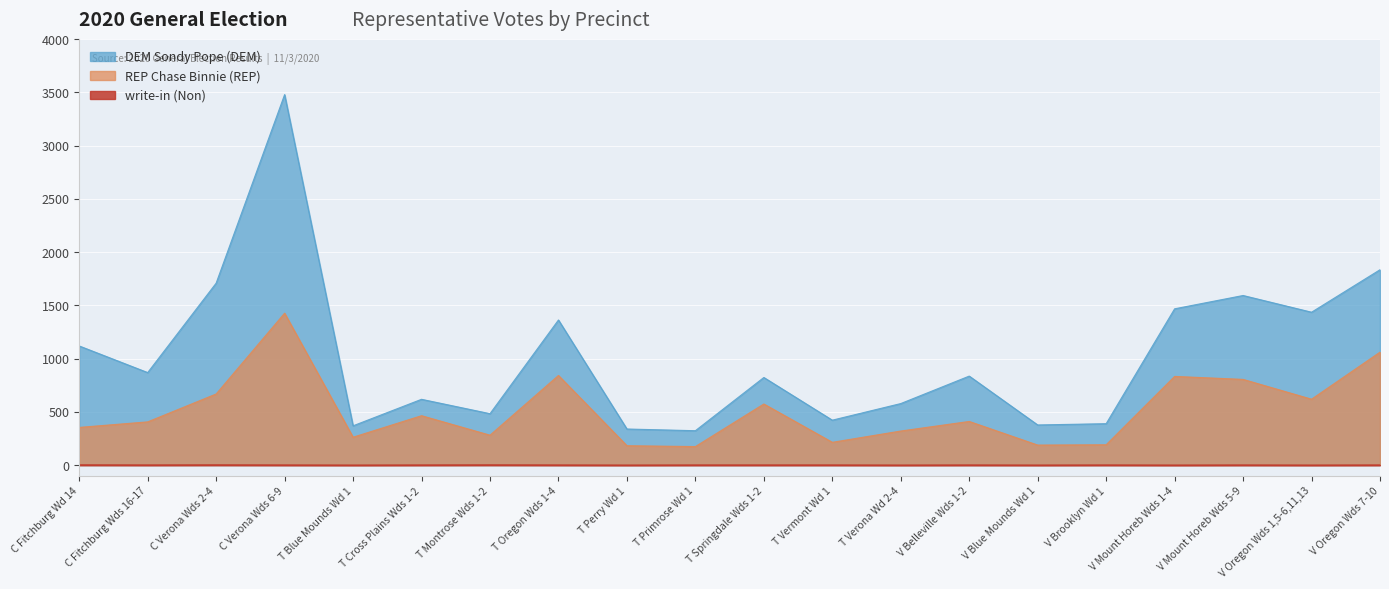

What is the difference between the maximum and minimum values in the DEM Sondy Pope (DEM) series?

3157